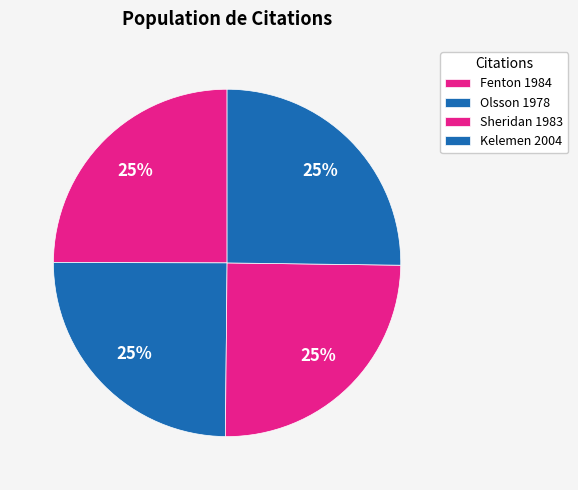

Which slice is the smallest?

Olsson 1978